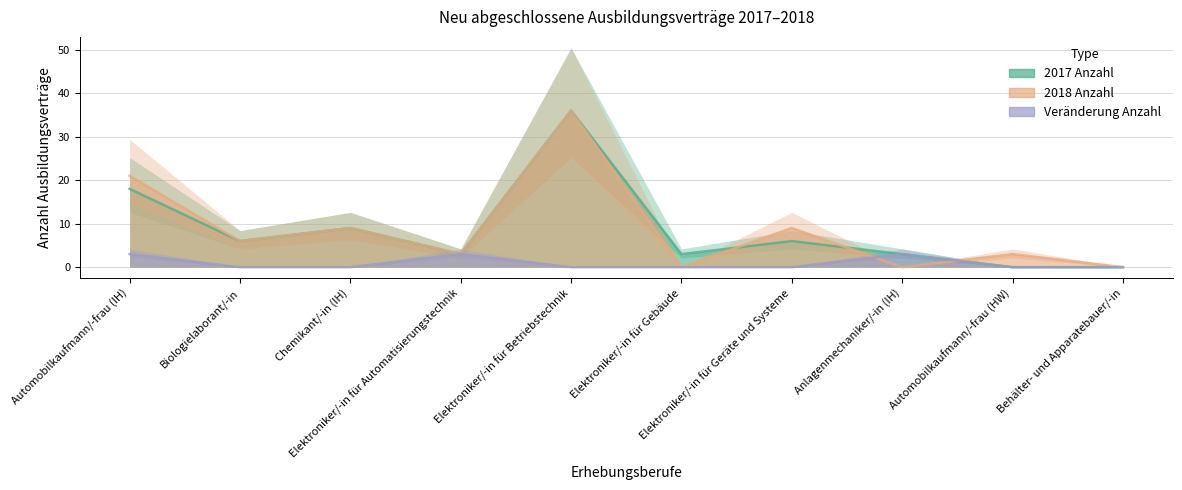

At how many categories does at least one series exceed 22?

1